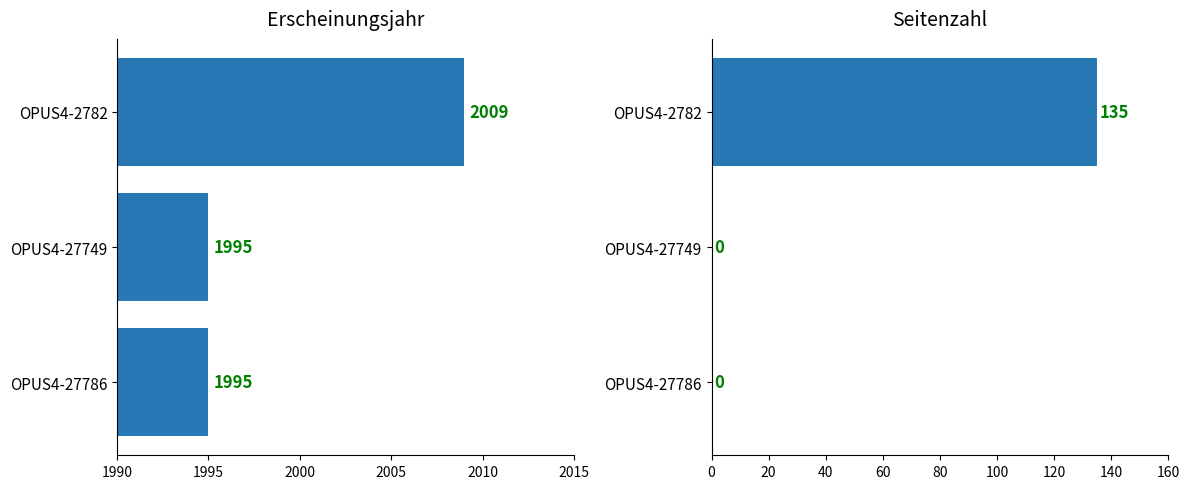

Does the chart contain any negative values?

No